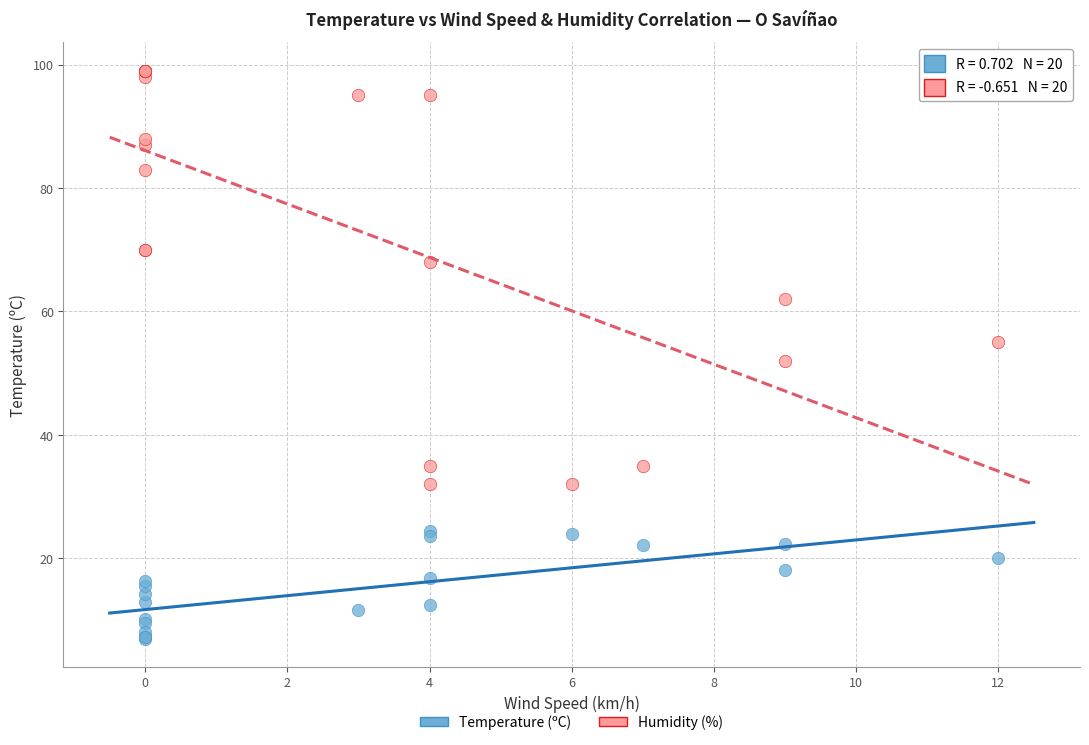

Which series has the widest spread of Y values?

Humidity (%)